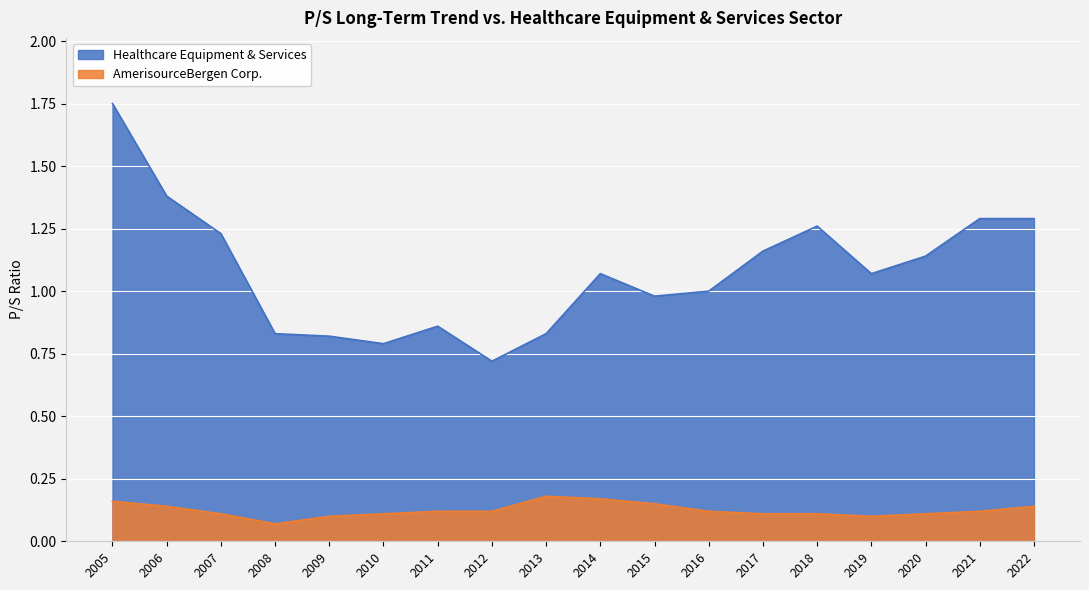

Count the AmerisourceBergen Corp. values in the range 0 to 1.

18